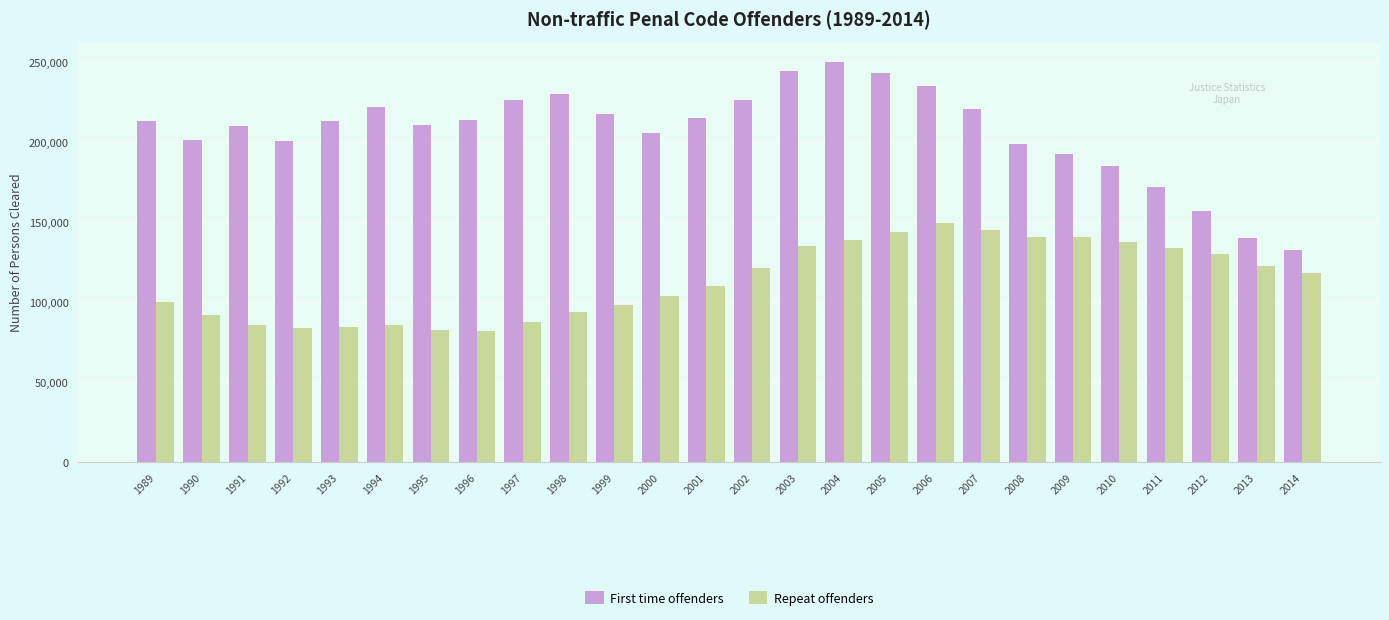

Which series has the largest range (max minus min)?

First time offenders